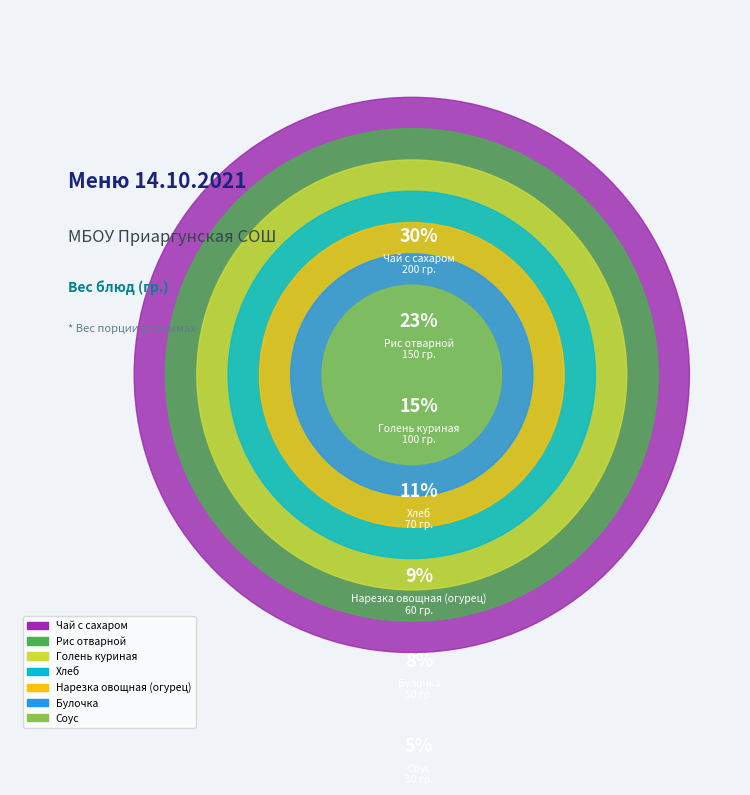

True or false: Голень куриная accounts for 1% of the total.

False